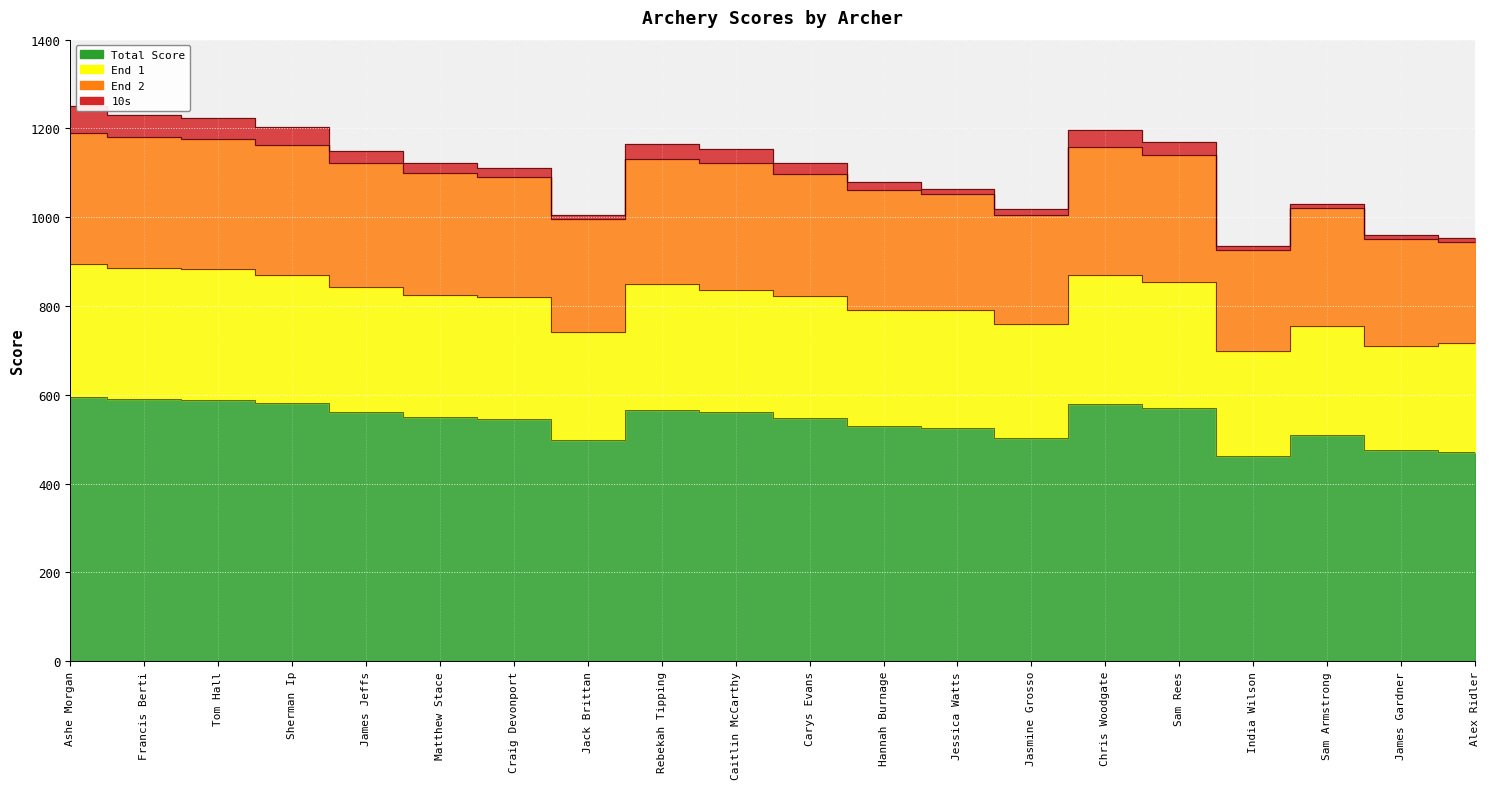

True or false: End 1 and End 2 intersect in this chart.

False